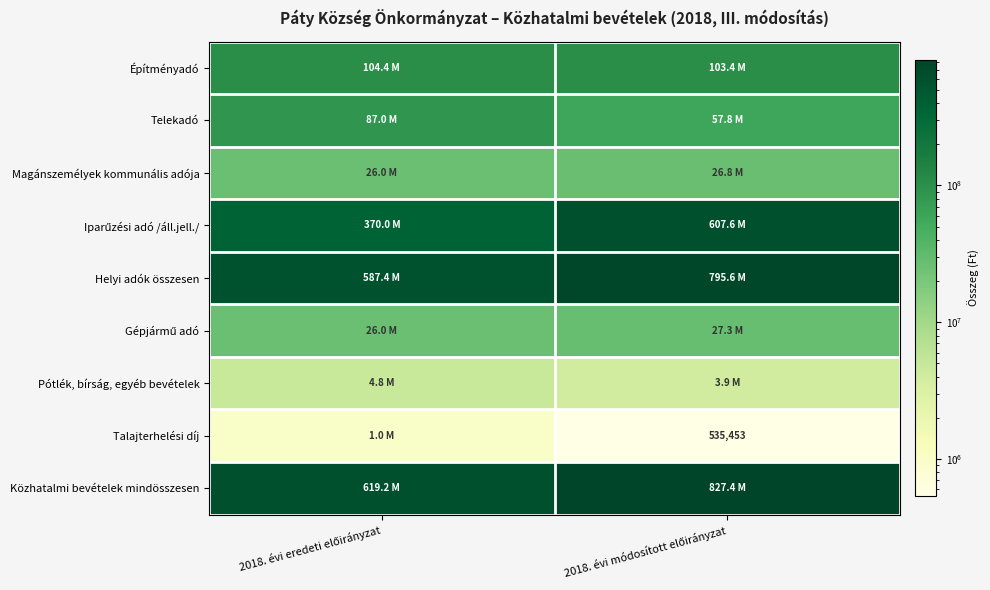

What is the maximum value shown in the chart?

827431303